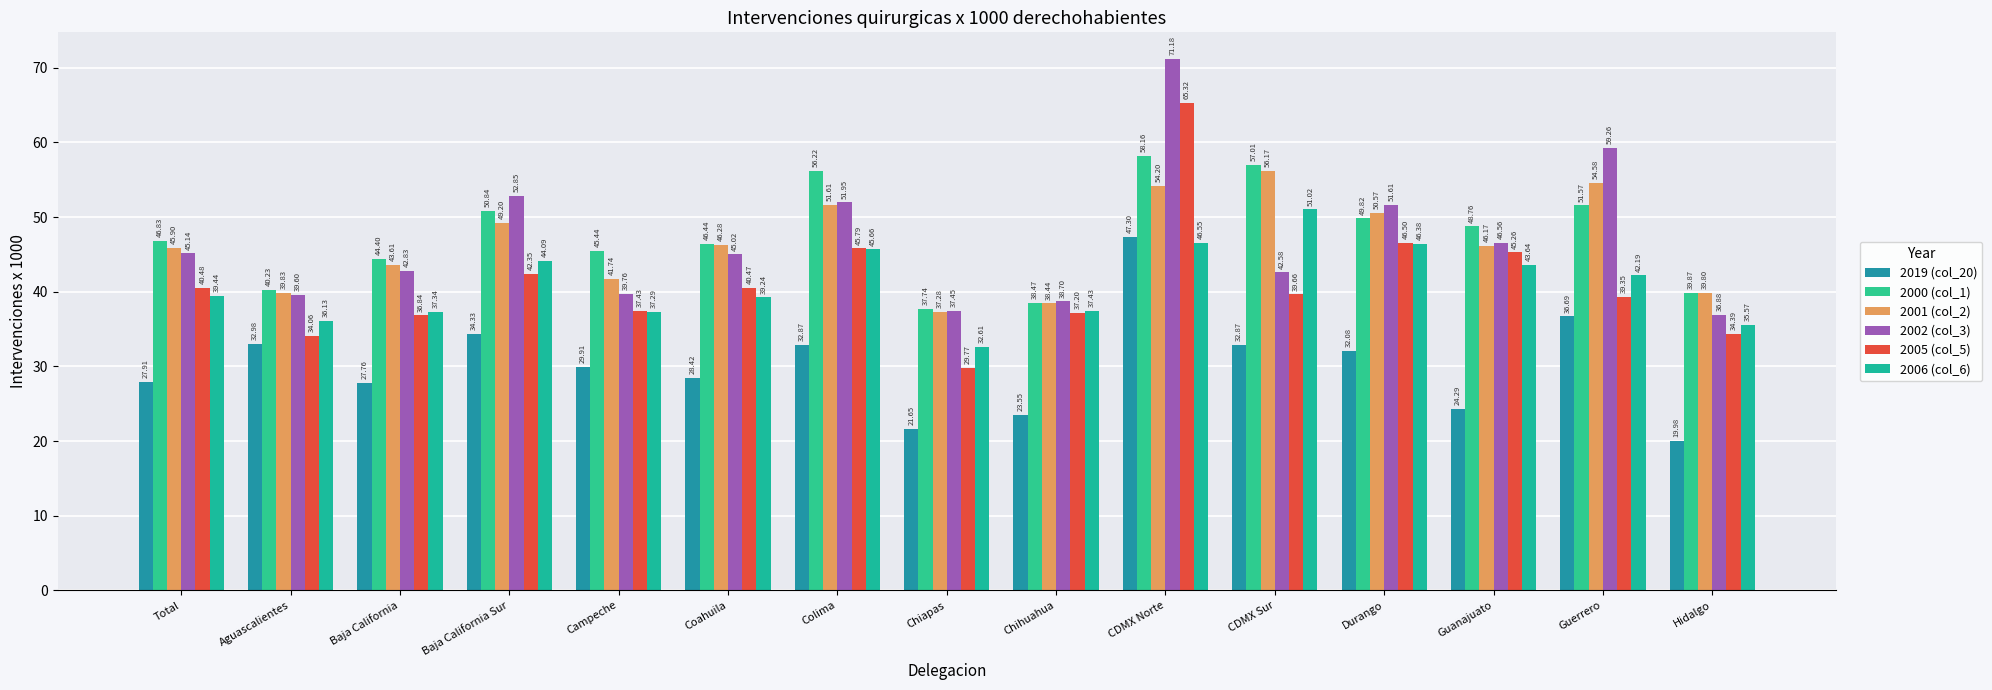

Reading left to right, what are all the values shown in this chart?

2019 (col_20): Total=27.9	Aguascalientes=33.0	Baja California=27.8	Baja California Sur=34.3	Campeche=29.9	Coahuila=28.4	Colima=32.9	Chiapas=21.7	Chihuahua=23.5	CDMX Norte=47.3	CDMX Sur=32.9	Durango=32.1	Guanajuato=24.3	Guerrero=36.7	Hidalgo=20.0
2000 (col_1): Total=46.8	Aguascalientes=40.2	Baja California=44.4	Baja California Sur=50.8	Campeche=45.4	Coahuila=46.4	Colima=56.2	Chiapas=37.7	Chihuahua=38.5	CDMX Norte=58.2	CDMX Sur=57.0	Durango=49.8	Guanajuato=48.8	Guerrero=51.6	Hidalgo=39.9
2001 (col_2): Total=45.9	Aguascalientes=39.8	Baja California=43.6	Baja California Sur=49.2	Campeche=41.7	Coahuila=46.3	Colima=51.6	Chiapas=37.3	Chihuahua=38.4	CDMX Norte=54.2	CDMX Sur=56.2	Durango=50.6	Guanajuato=46.2	Guerrero=54.6	Hidalgo=39.8
2002 (col_3): Total=45.1	Aguascalientes=39.6	Baja California=42.8	Baja California Sur=52.9	Campeche=39.8	Coahuila=45.0	Colima=52.0	Chiapas=37.5	Chihuahua=38.7	CDMX Norte=71.2	CDMX Sur=42.6	Durango=51.6	Guanajuato=46.6	Guerrero=59.3	Hidalgo=36.9
2005 (col_5): Total=40.5	Aguascalientes=34.1	Baja California=36.8	Baja California Sur=42.4	Campeche=37.4	Coahuila=40.5	Colima=45.8	Chiapas=29.8	Chihuahua=37.2	CDMX Norte=65.3	CDMX Sur=39.7	Durango=46.5	Guanajuato=45.3	Guerrero=39.4	Hidalgo=34.4
2006 (col_6): Total=39.4	Aguascalientes=36.1	Baja California=37.3	Baja California Sur=44.1	Campeche=37.3	Coahuila=39.2	Colima=45.7	Chiapas=32.6	Chihuahua=37.4	CDMX Norte=46.5	CDMX Sur=51.0	Durango=46.4	Guanajuato=43.6	Guerrero=42.2	Hidalgo=35.6